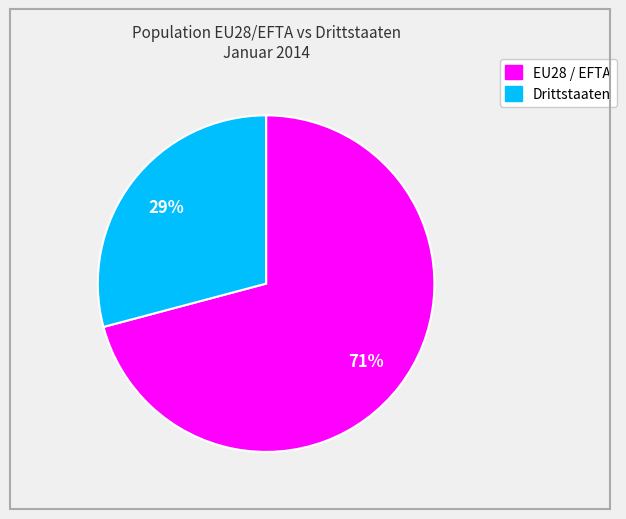

How many slices are in this pie chart?

2